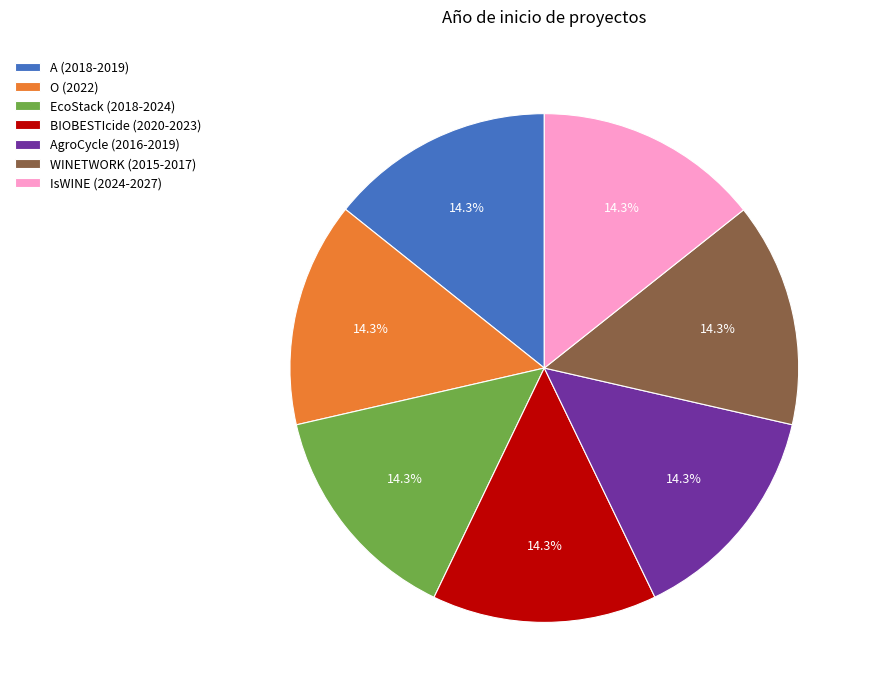

Does WINETWORK (2015-2017) represent more than half of the total?

No